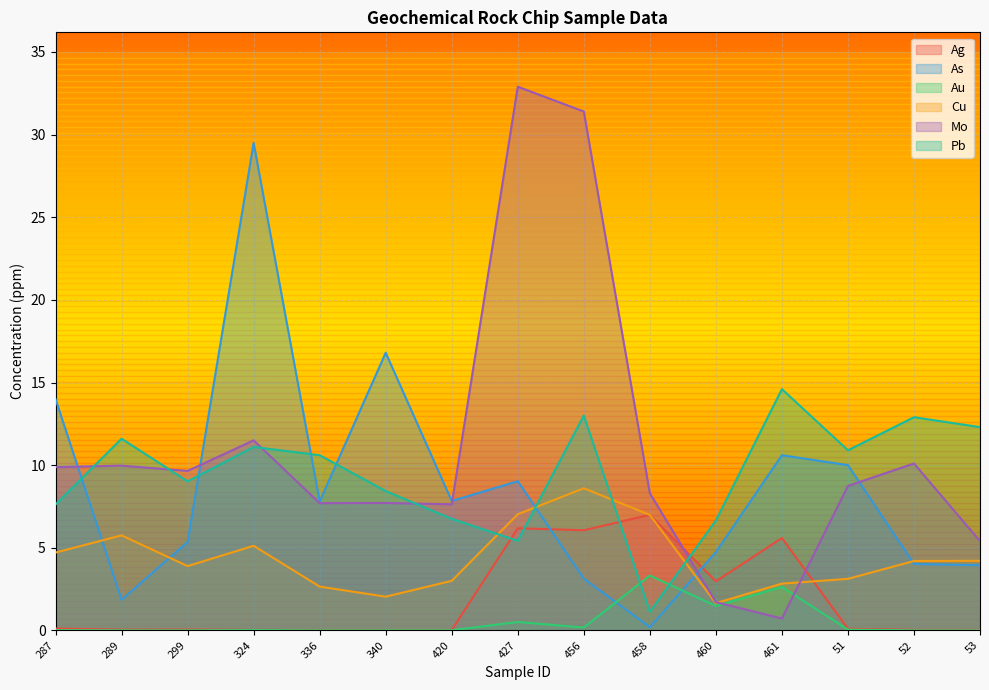

Which series has the largest range (max minus min)?

Mo